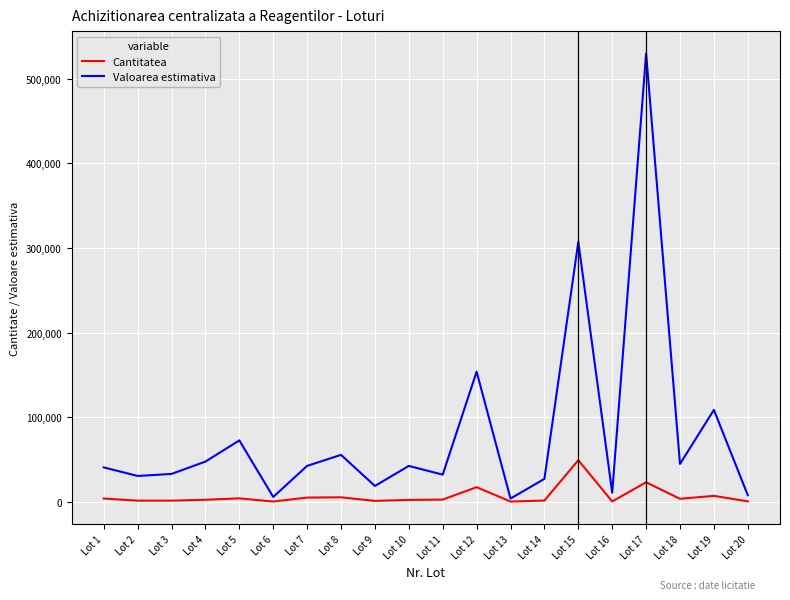

Does the chart have visible grid lines?

Yes